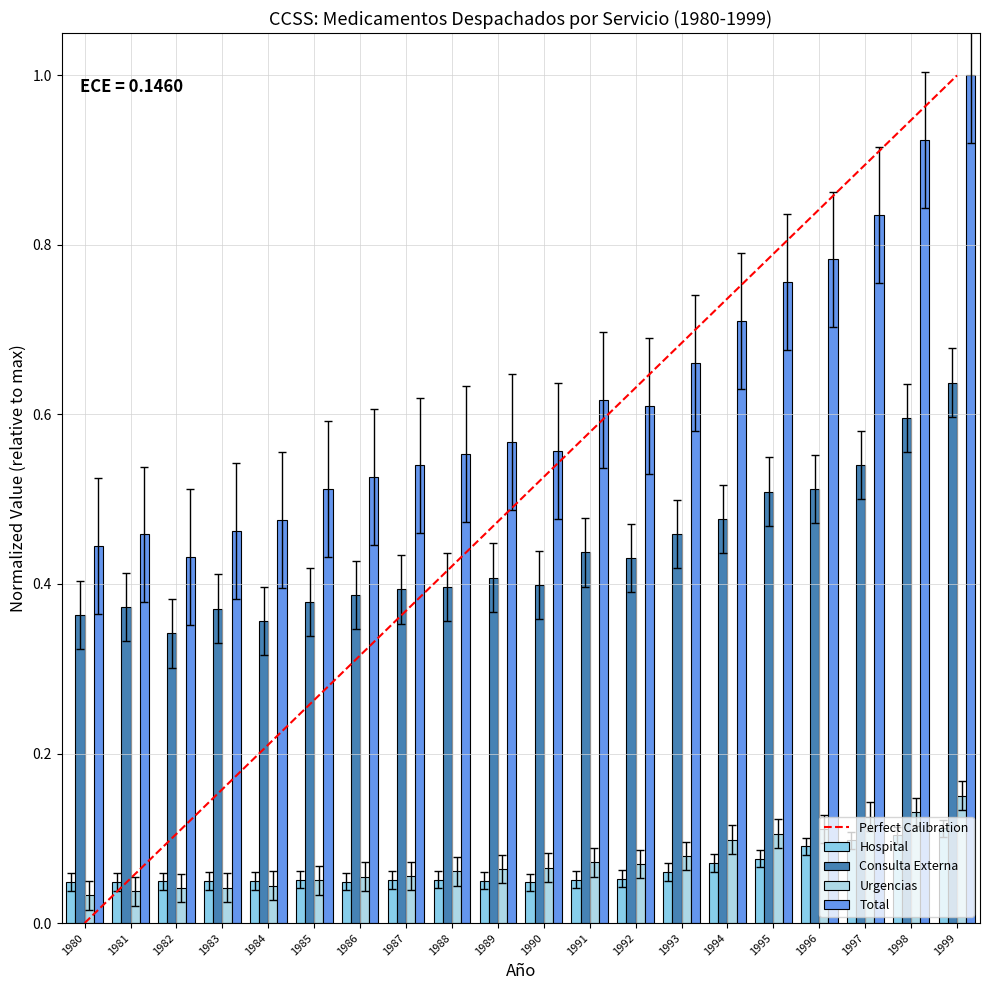

True or false: Hospital has a value of 0.1 at 1993.

False